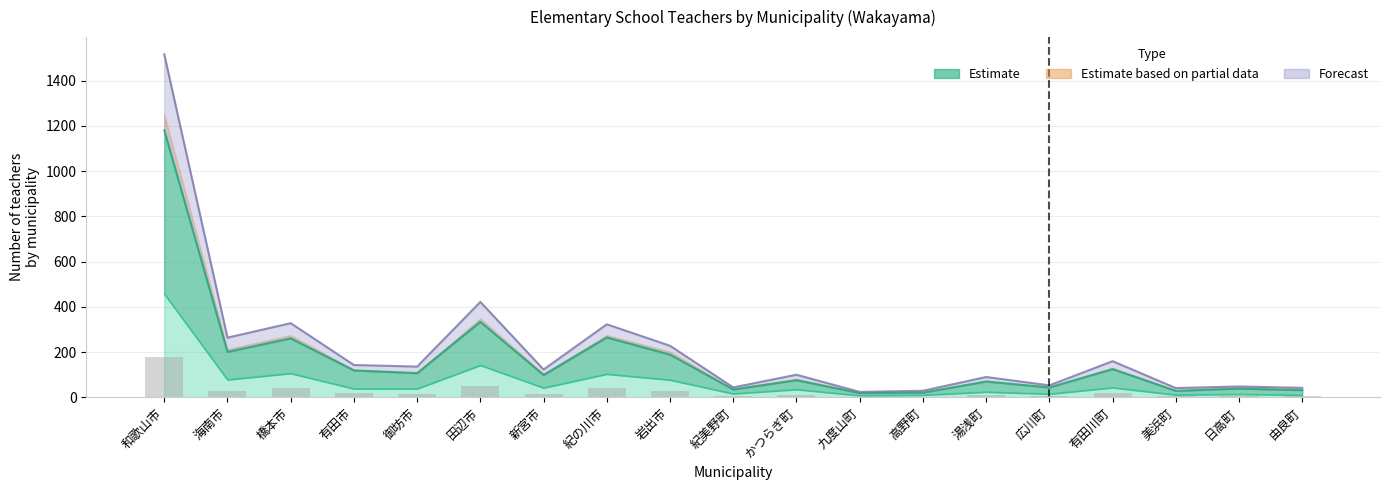

Is it true that Estimate partial (part-time female) equals 64.1 at 日高町?

False